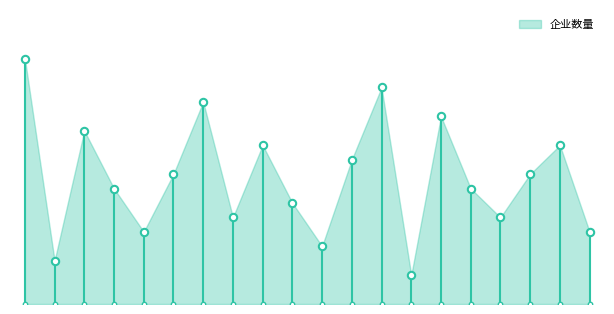

Approximately how many times larger is the value at 2022-07-19 compared to 2022-06-21?

1.4